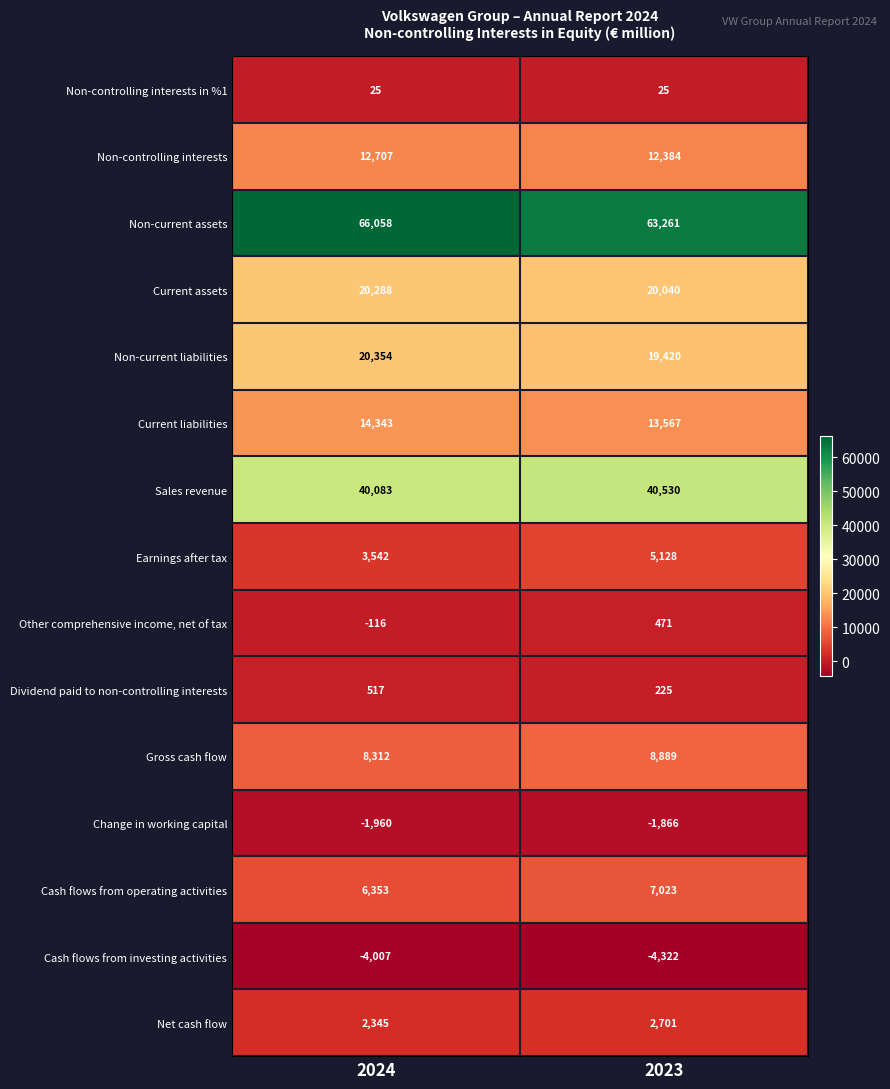

What is the minimum value shown in the chart?

-4322